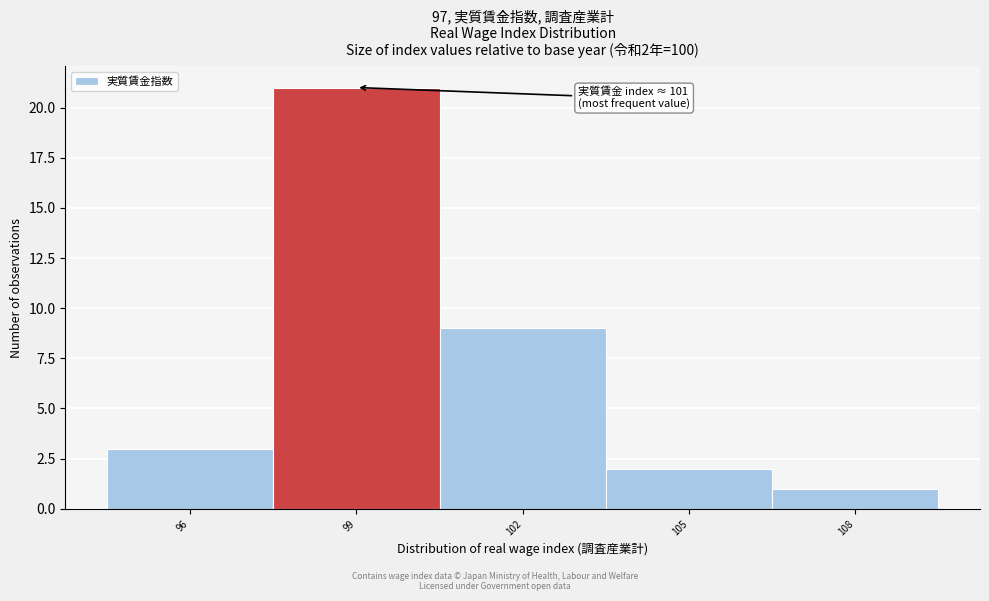

Reading left to right, extract all data points from this chart.

96=3	99=21	102=9	105=2	108=1